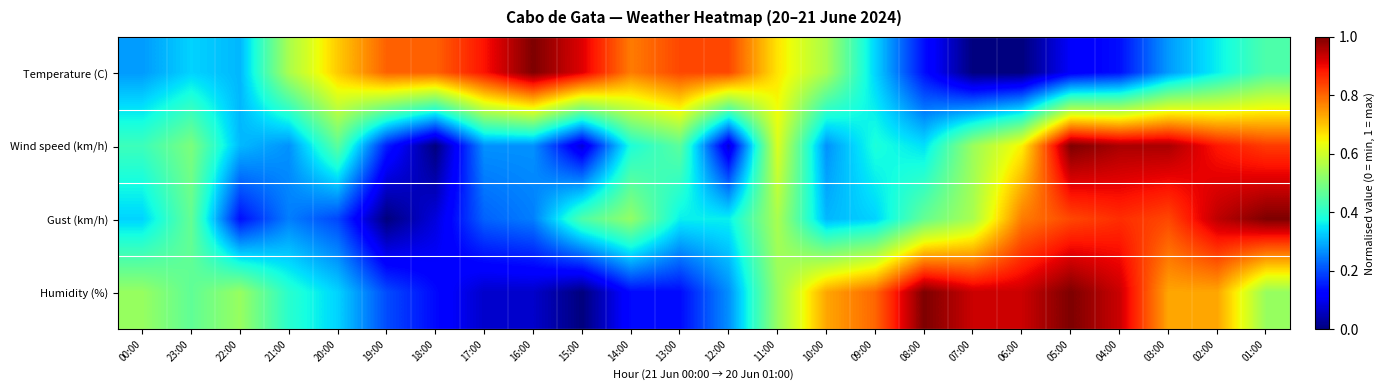

At which category is the sum across all series the highest?

05:00